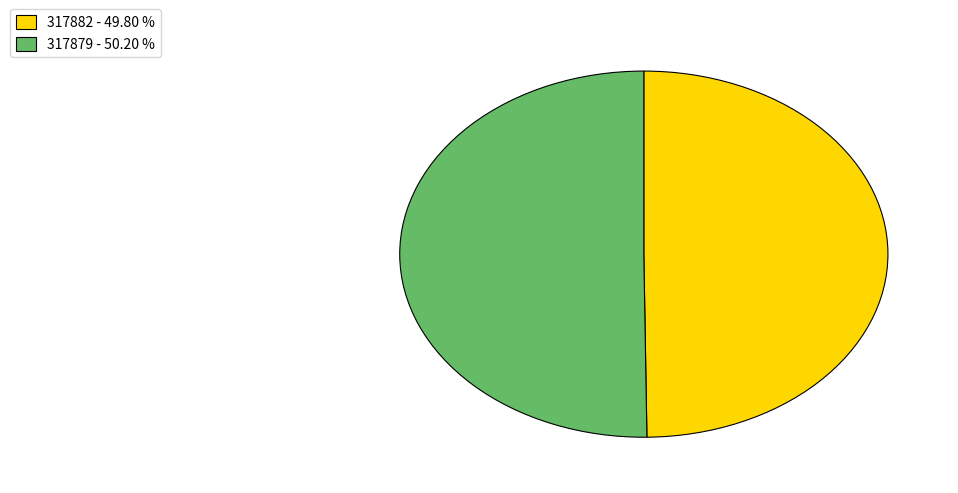

Approximately how many times larger is the value at 317882 compared to 317879?

1.0